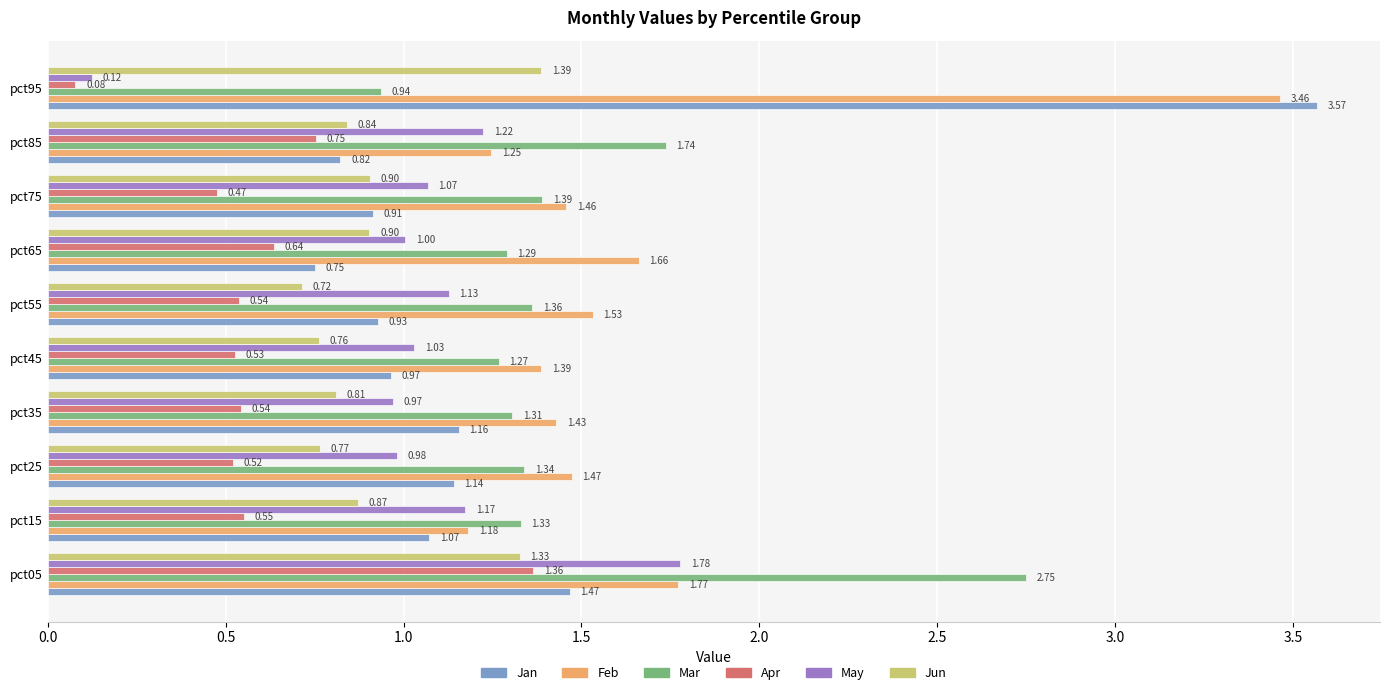

How many values in the Jan series are below 1?

5